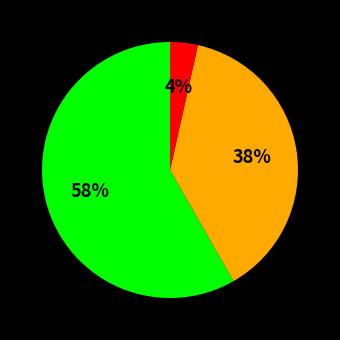

Is there any slice that represents more than half of the pie?

Yes